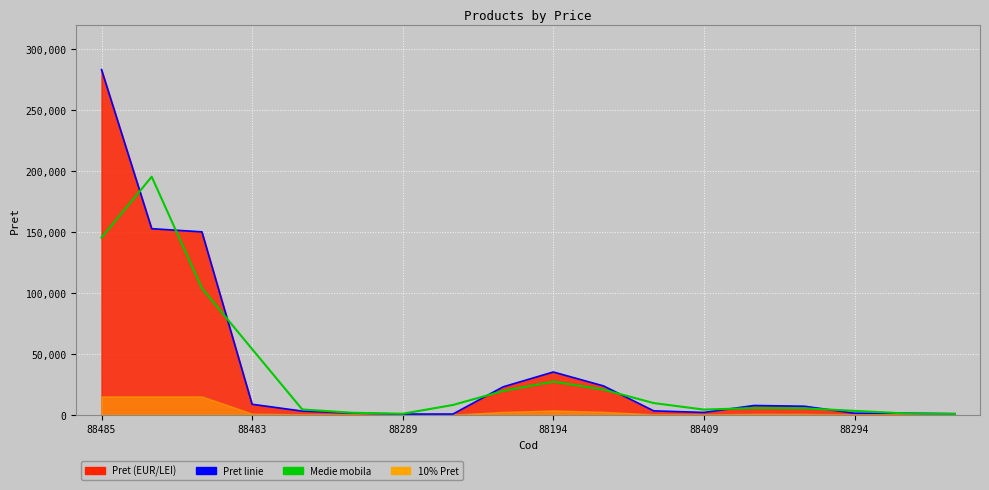

What is the smallest value displayed?

496.0